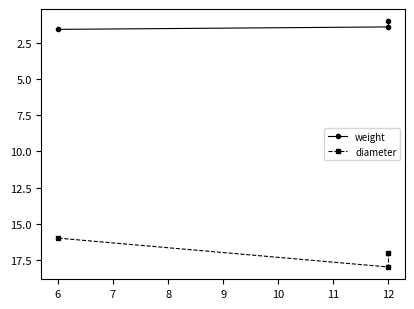

Rank the series by their maximum value, from highest to lowest.

diameter, weight